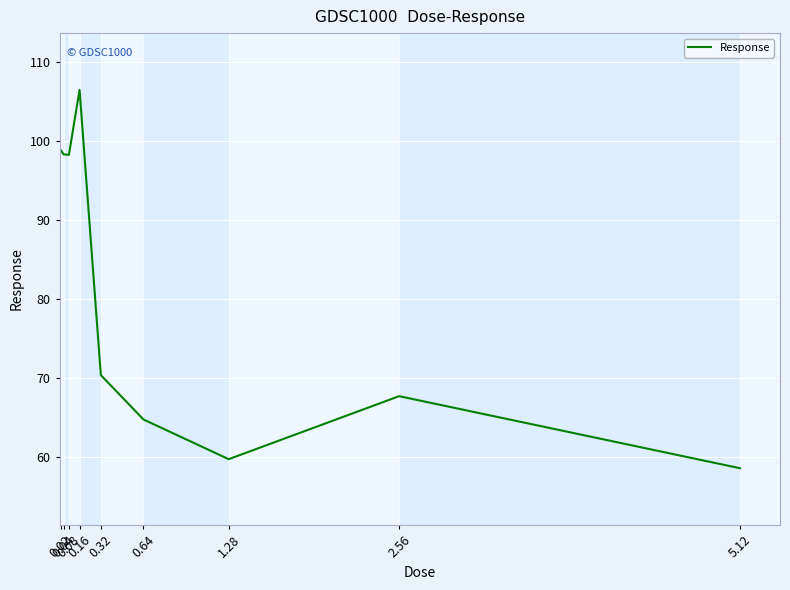

At which category does the chart reach its peak across all series?

0.16